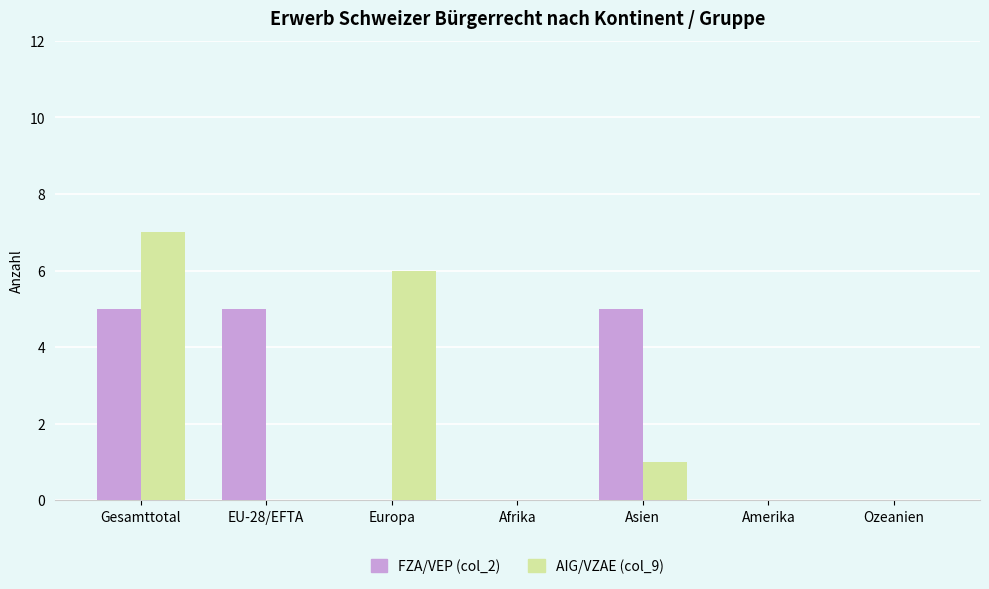

Which category has the highest value in the AIG/VZAE (col_9) series?

Gesamttotal